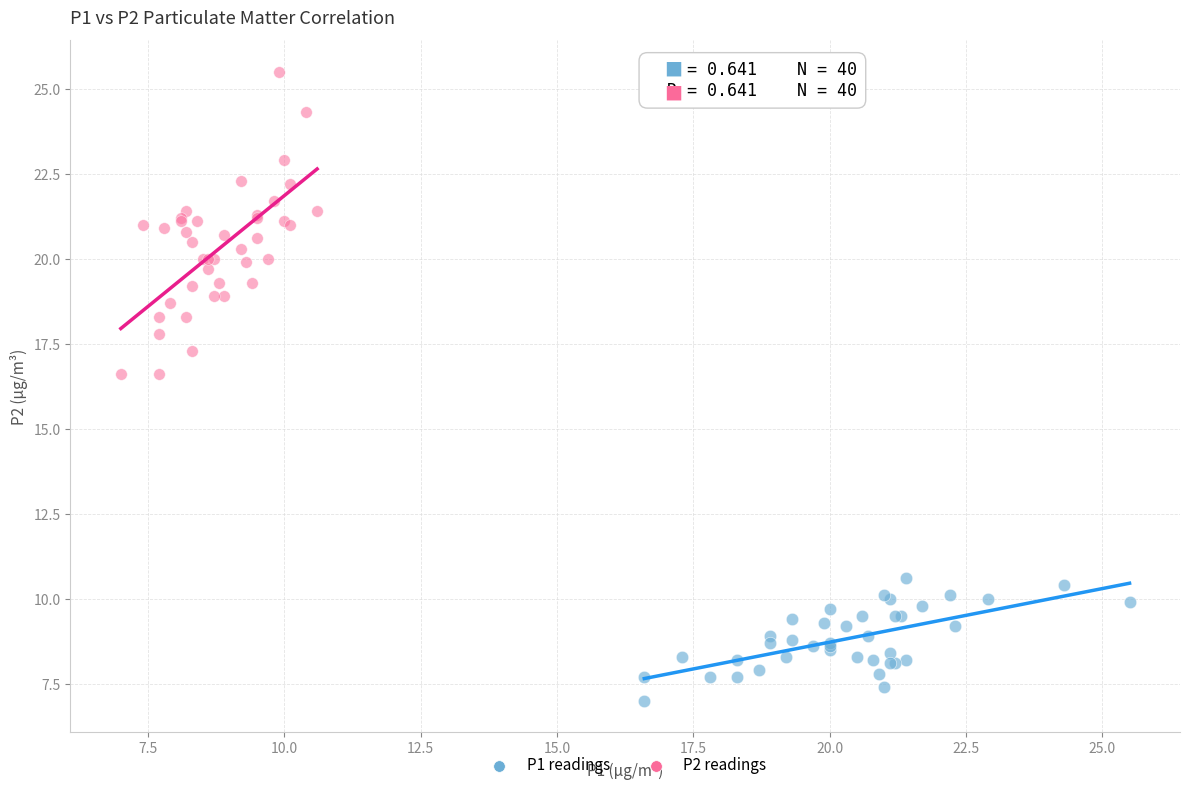

Which series reaches the minimum Y coordinate?

P1 readings